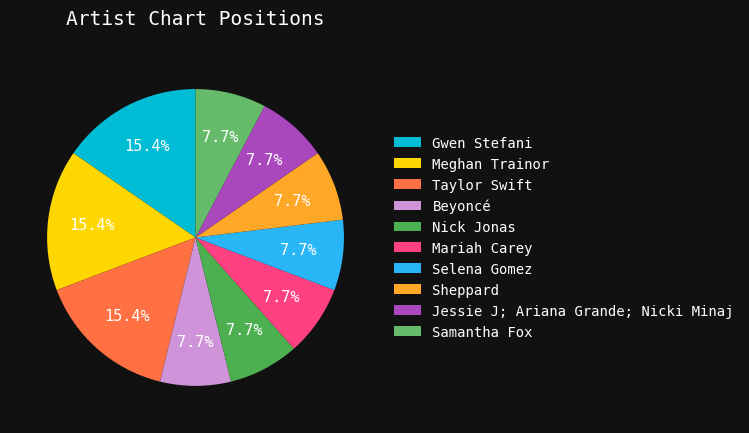

Is there any slice that represents more than half of the pie?

No